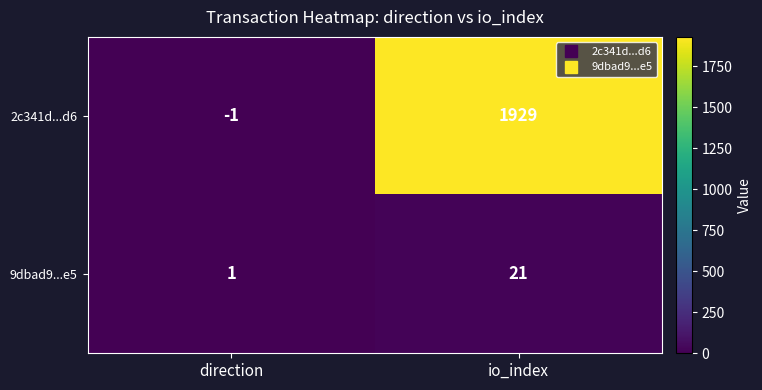

What is the difference between the highest and lowest values at direction?

2